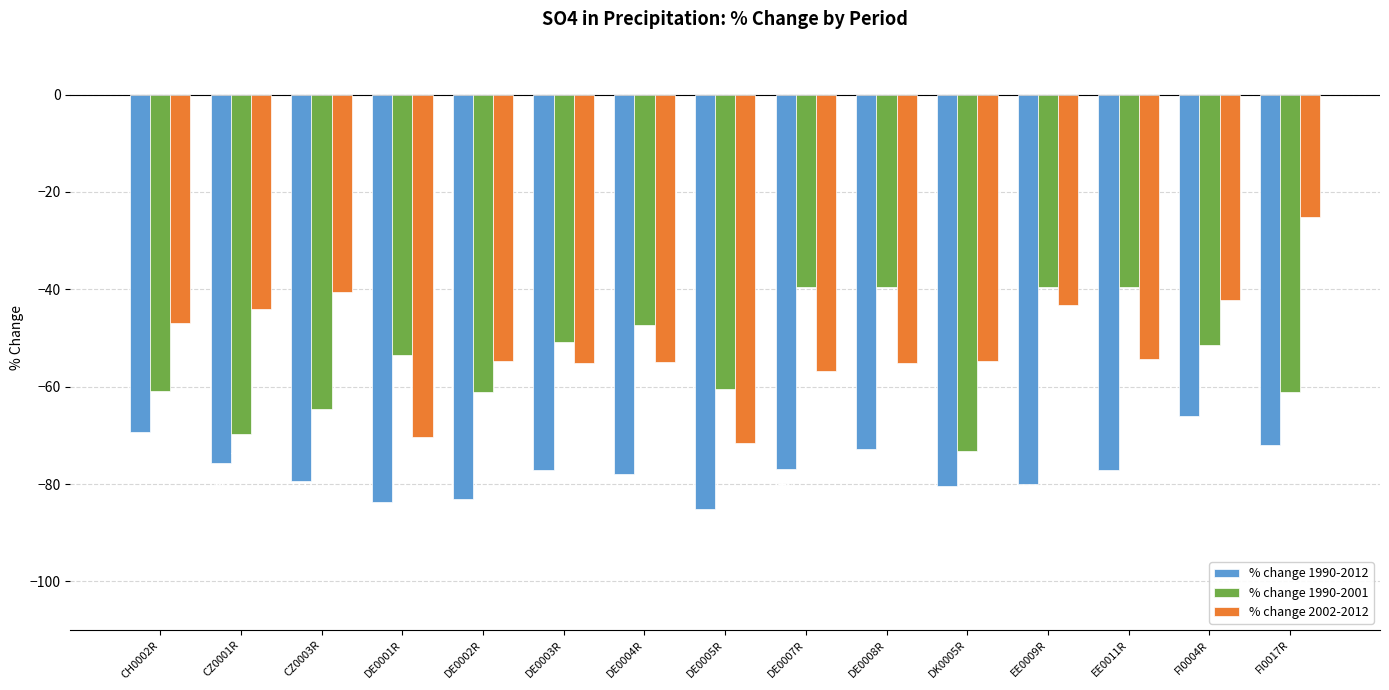

What is the sum of the % change 2002-2012 values at DE0003R and FI0017R?

-80.3